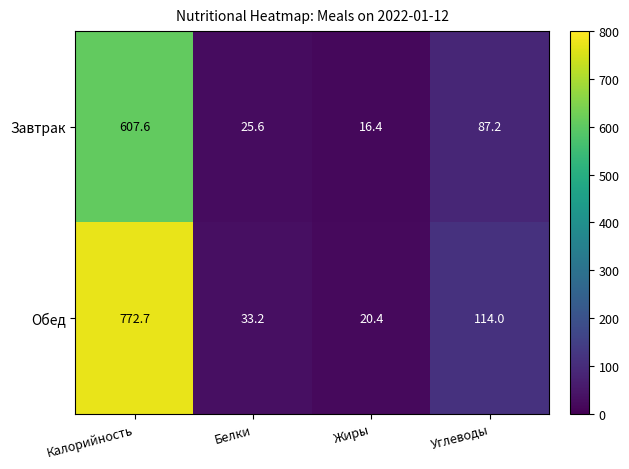

At Калорийность, list the series in order from smallest to largest.

Завтрак, Обед